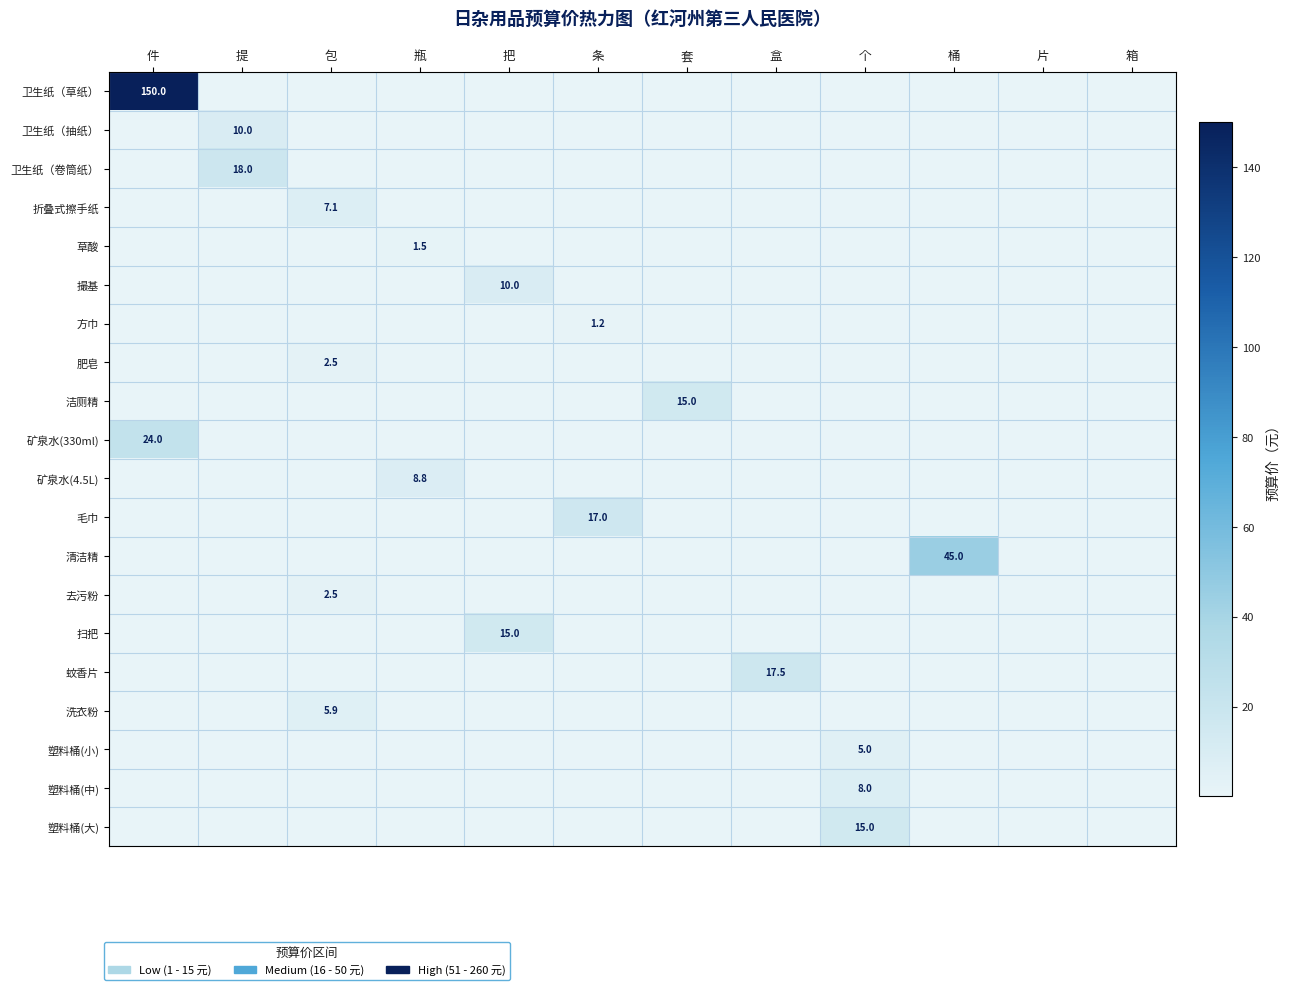

True or false: 去污粉 has a value of 2.5 at 包.

True